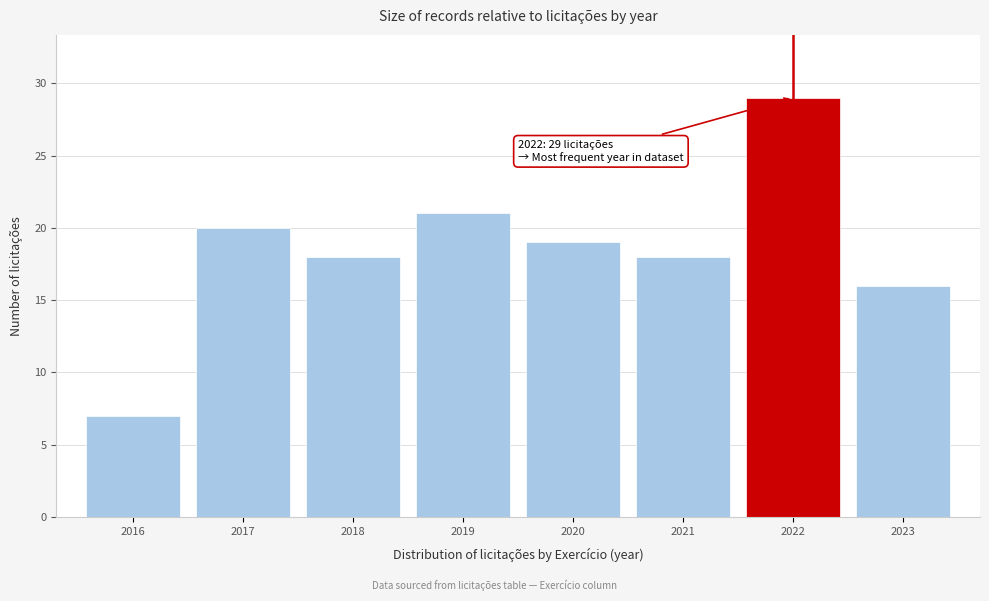

Reading left to right, transcribe all the data shown in this chart.

2016=7	2017=20	2018=18	2019=21	2020=19	2021=18	2022=29	2023=16